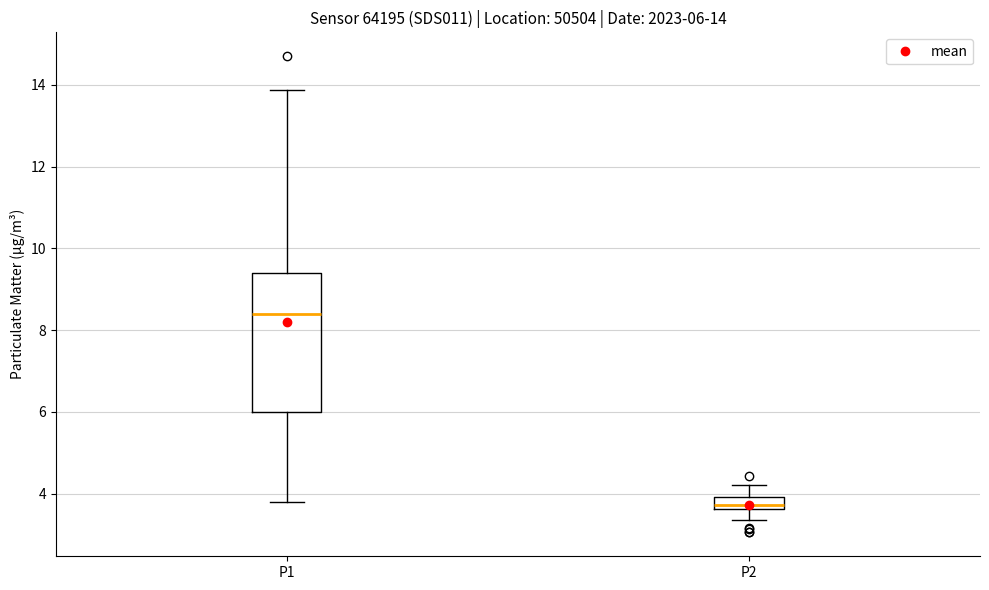

Which box is the tallest, from its lower edge to its upper edge?

P1